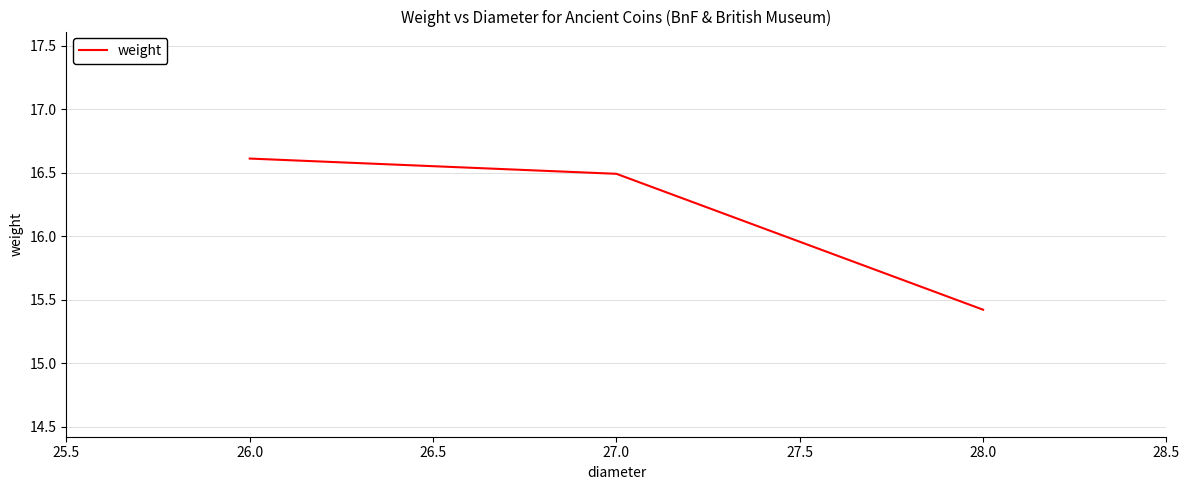

What is the difference between the second highest and minimum values?

1.1